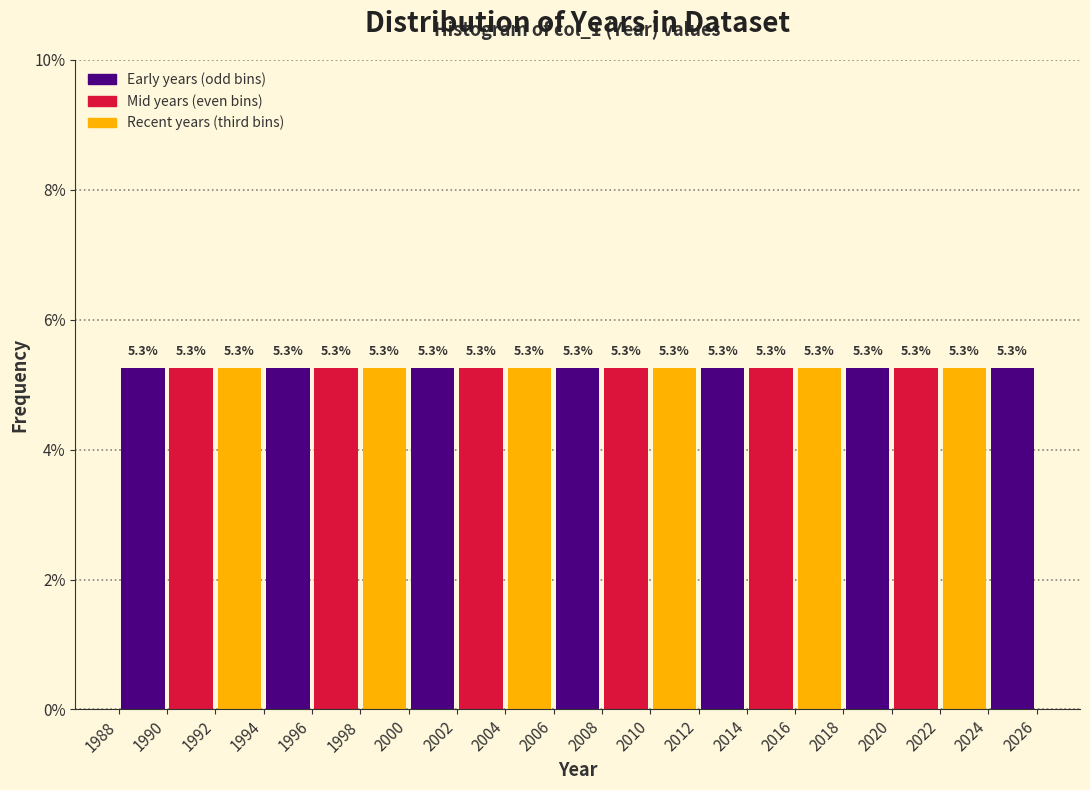

Reading left to right, list every bar in this chart as the range it spans on the x-axis followed by its height.

1988 to 1990: 5.3
1990 to 1992: 5.3
1992 to 1994: 5.3
1994 to 1996: 5.3
1996 to 1998: 5.3
1998 to 2000: 5.3
2000 to 2002: 5.3
2002 to 2004: 5.3
2004 to 2006: 5.3
2006 to 2008: 5.3
2008 to 2010: 5.3
2010 to 2012: 5.3
2012 to 2014: 5.3
2014 to 2016: 5.3
2016 to 2018: 5.3
2018 to 2020: 5.3
2020 to 2022: 5.3
2022 to 2024: 5.3
2024 to 2026: 5.3